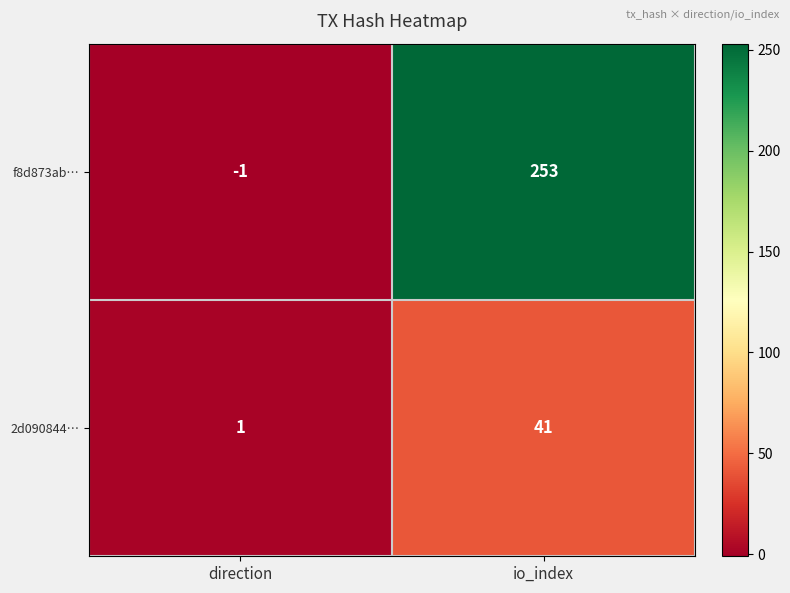

At which category is the sum across all series the highest?

io_index